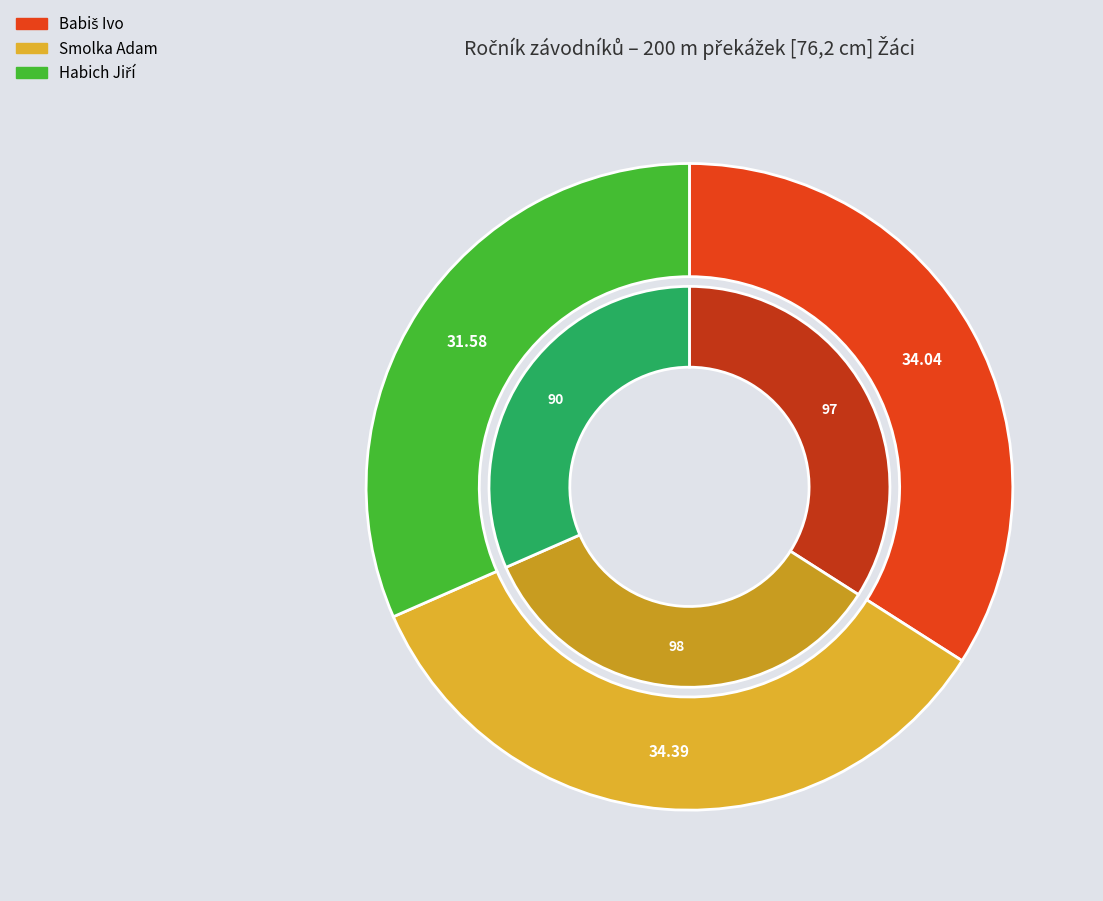

How many segments does this pie chart have?

3